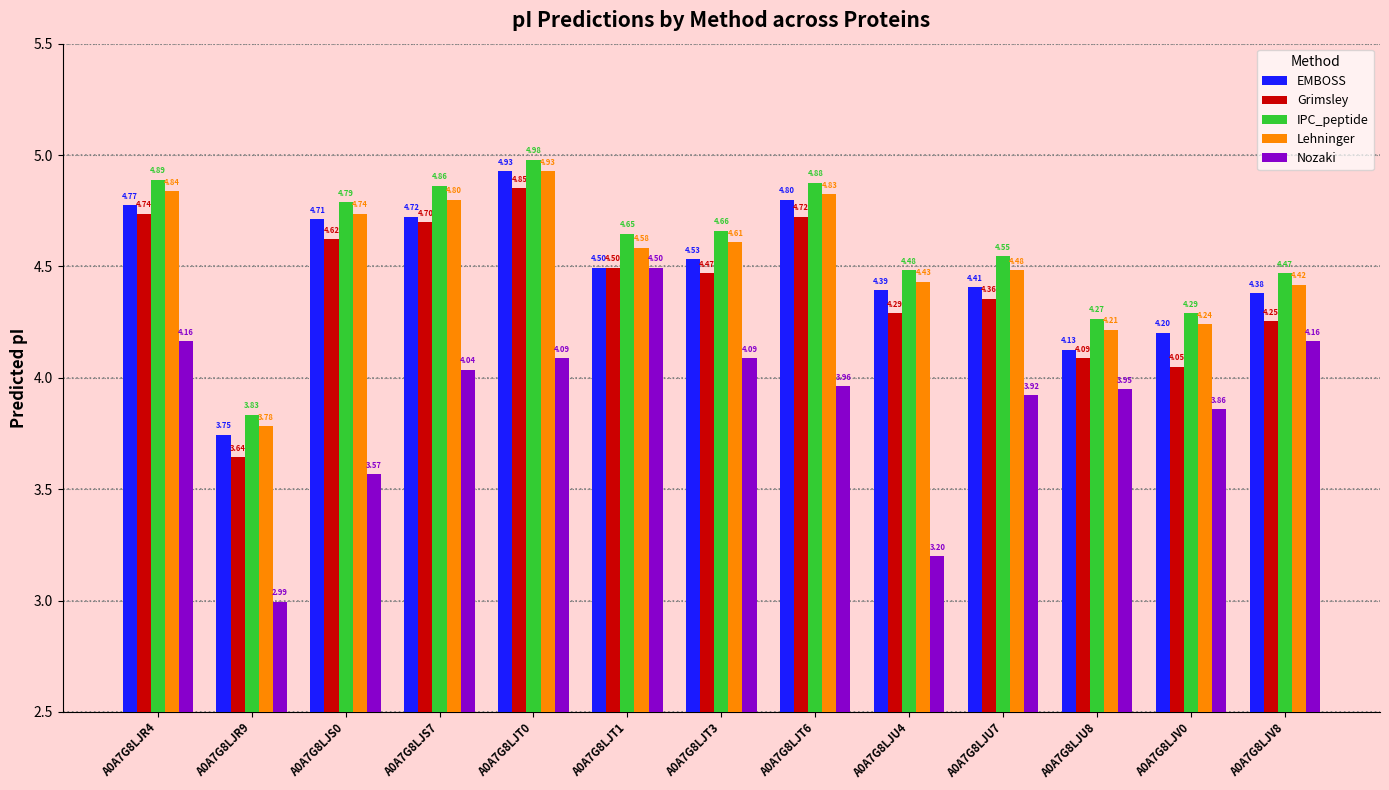

At how many categories does at least one series exceed 3?

13